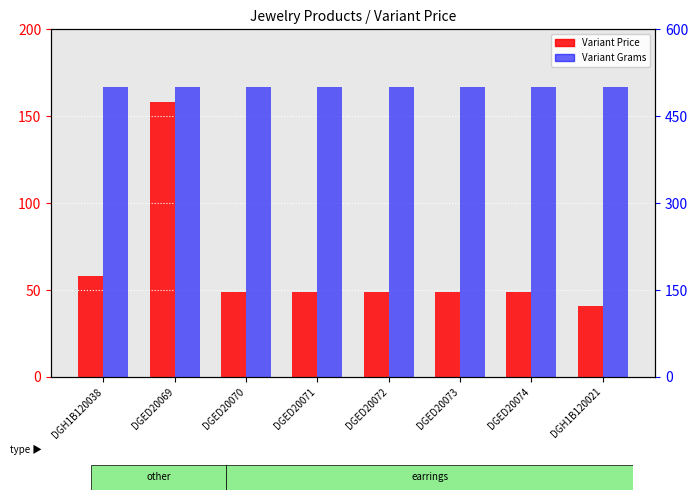

Rank the series by their maximum value, from lowest to highest.

Variant Price, Variant Grams